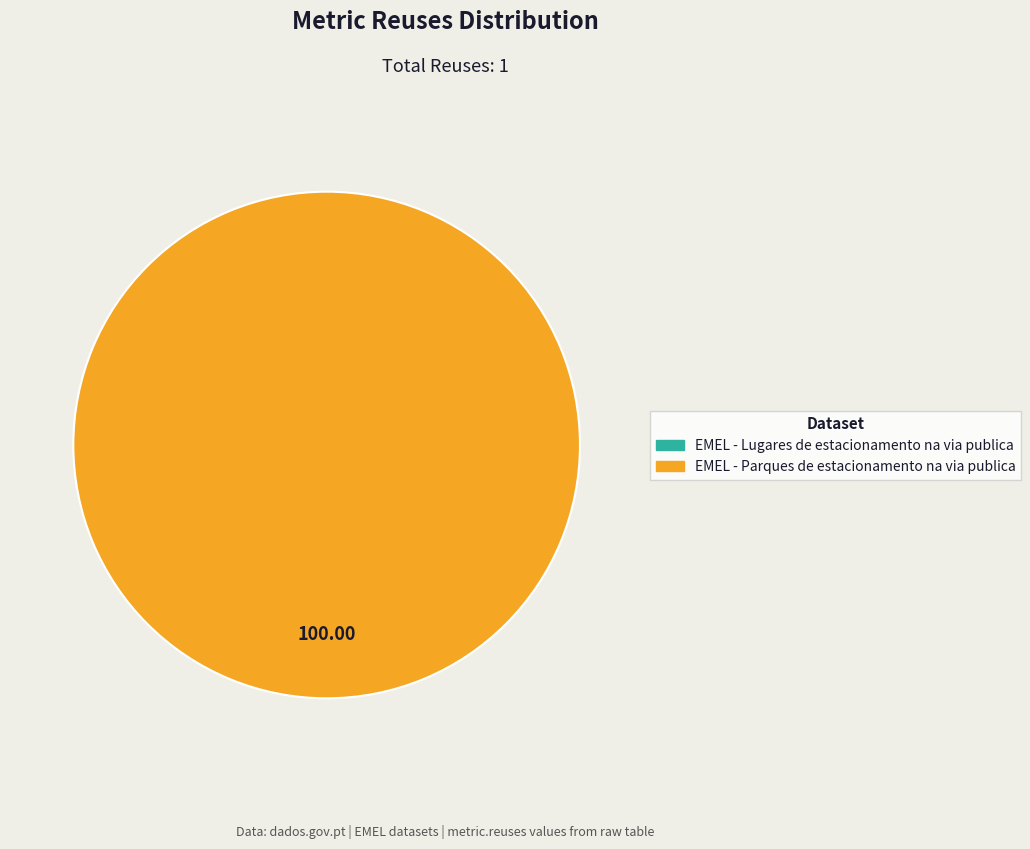

What is the total percentage of EMEL - Lugares de estacionamento na via publica and EMEL - Parques de estacionamento na via publica?

100.0%